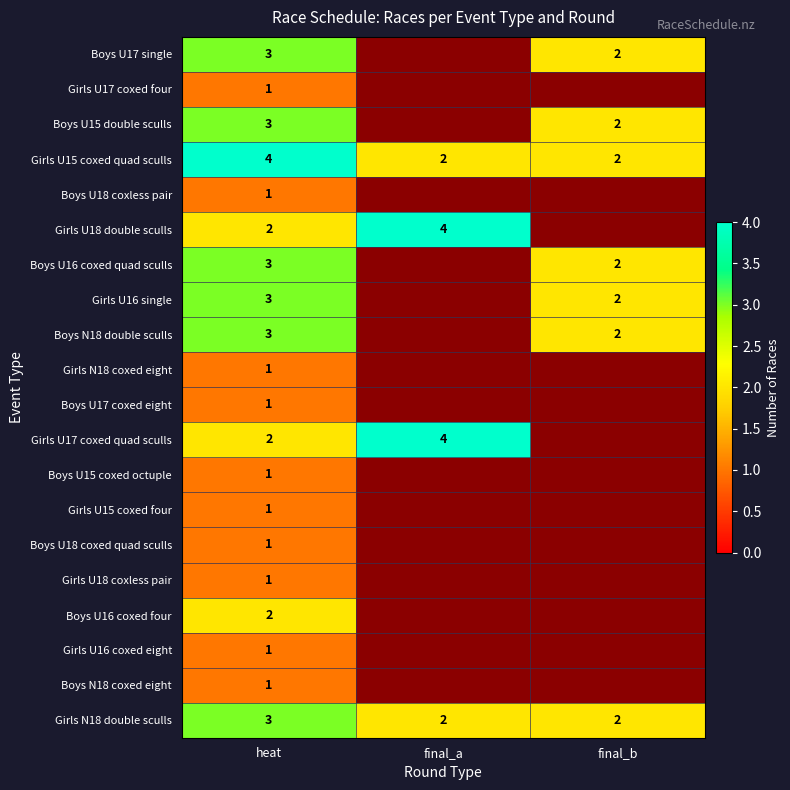

How many series are shown in this chart?

20